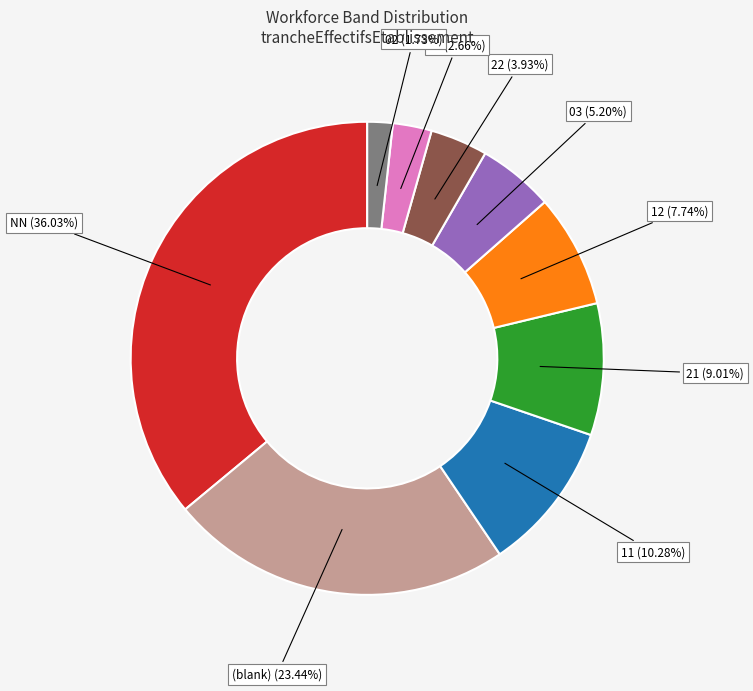

Does any single category account for the majority?

No